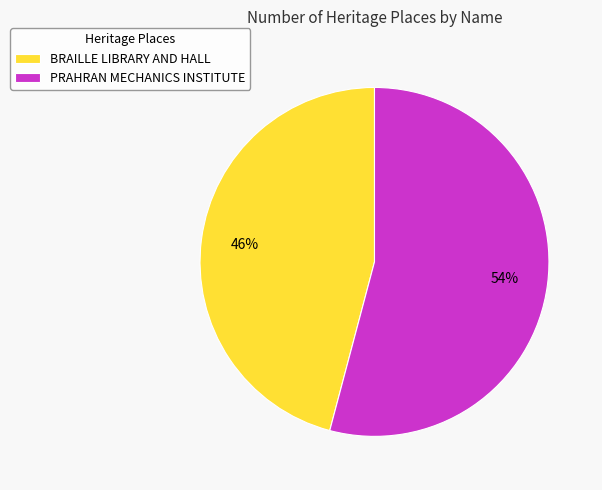

To the nearest percent, what is the difference between the BRAILLE LIBRARY AND HALL and PRAHRAN MECHANICS INSTITUTE slice percentages?

8%